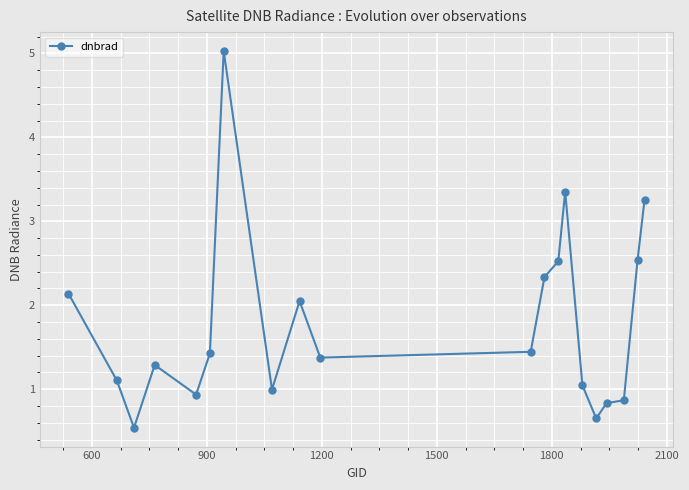

What is the average value?

1.8